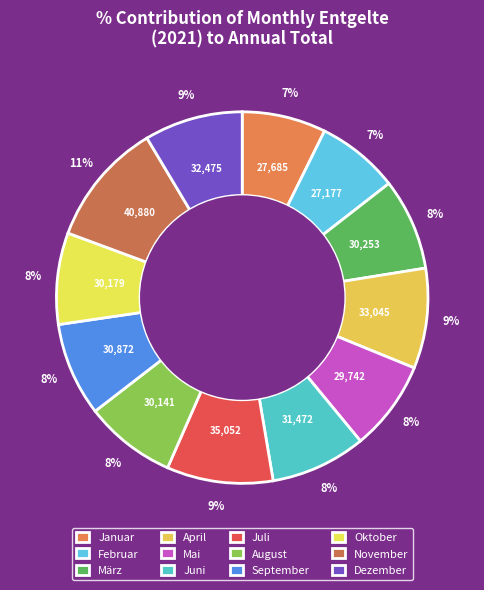

To the nearest percent, what is the difference between the April and August slice percentages?

1%